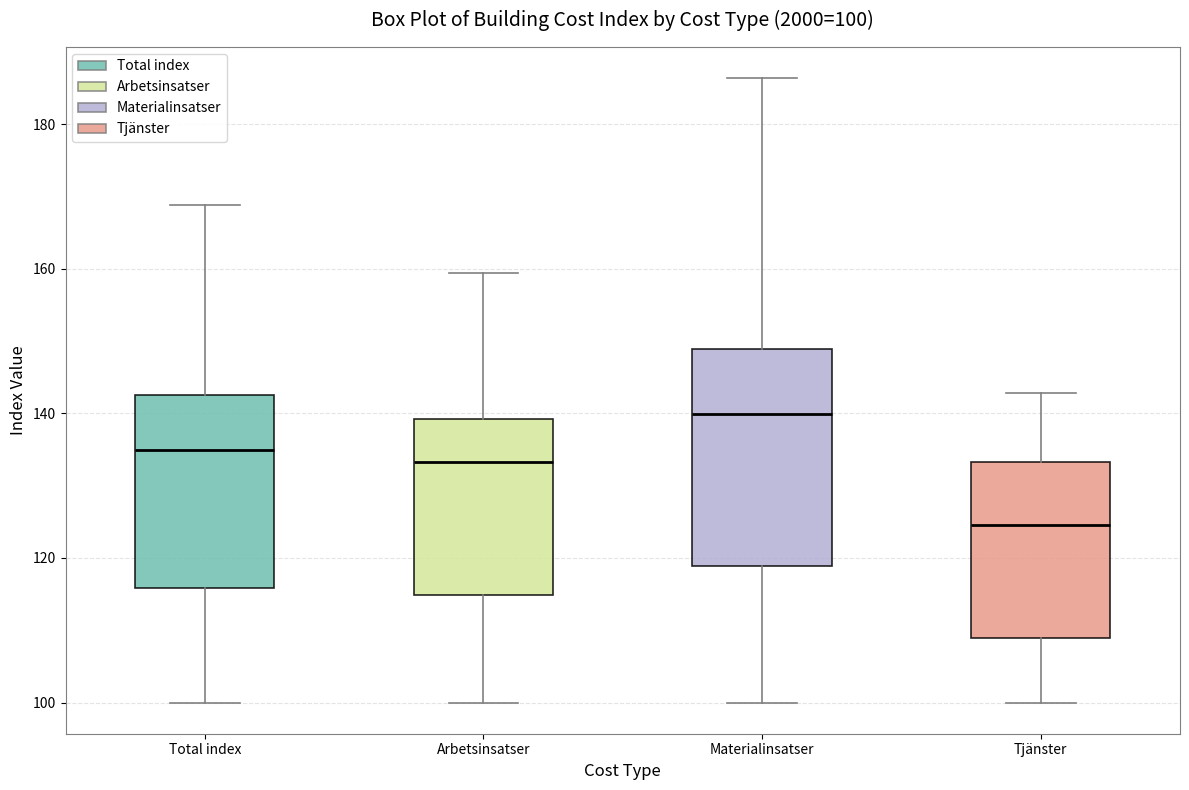

Which box is the tallest, from its lower edge to its upper edge?

Materialinsatser